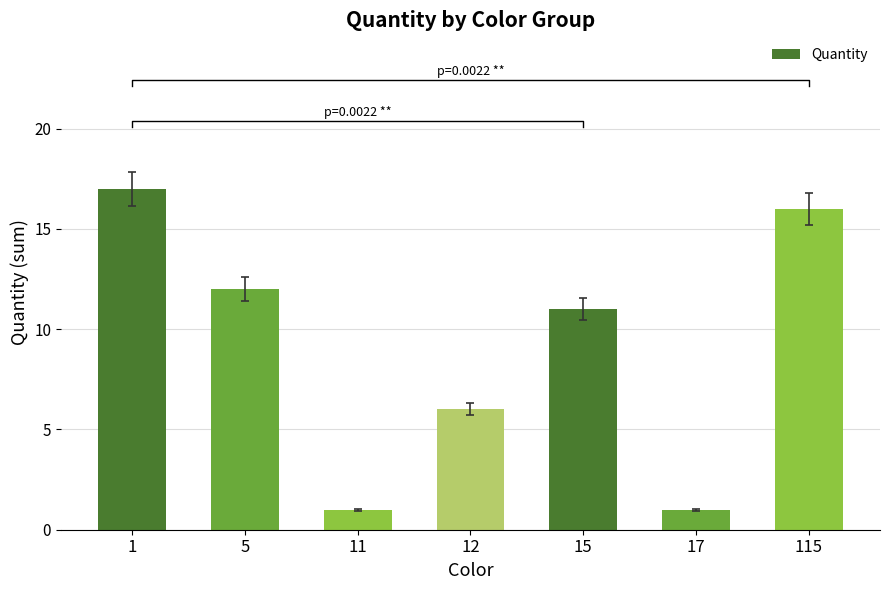

Count the number of categories in the chart.

7